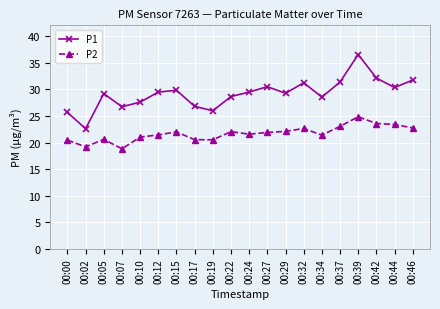

What is the sum of all P2 values?

433.9